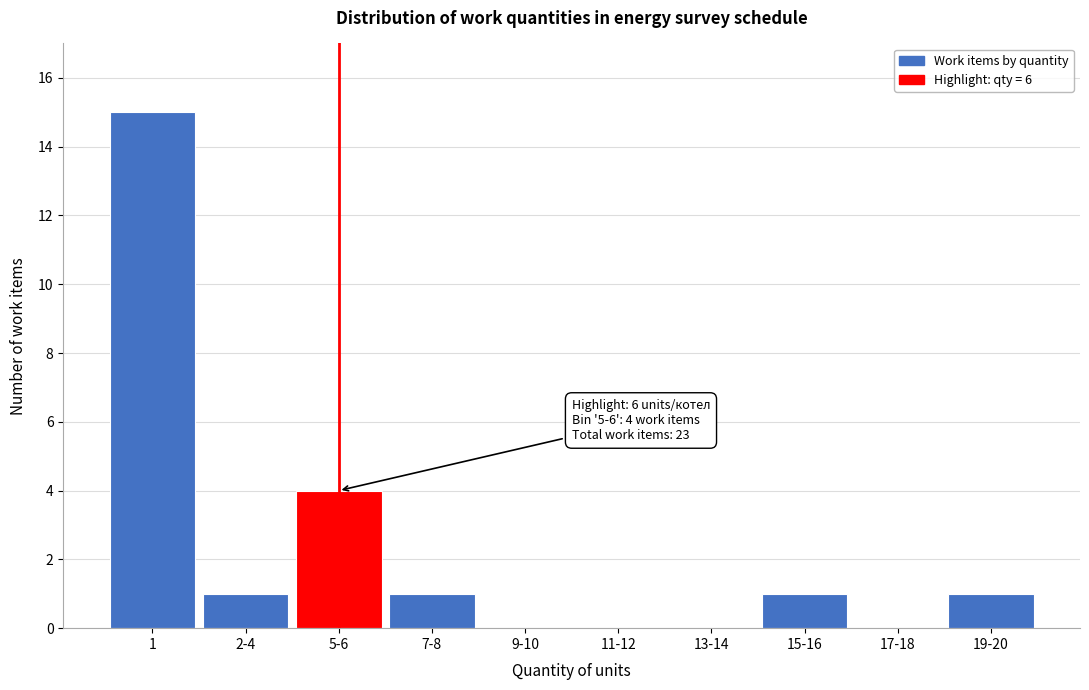

Reading left to right, extract all data points from this chart.

1=15	2-4=1	5-6=4	7-8=1	9-10=0	11-12=0	13-14=0	15-16=1	17-18=0	19-20=1